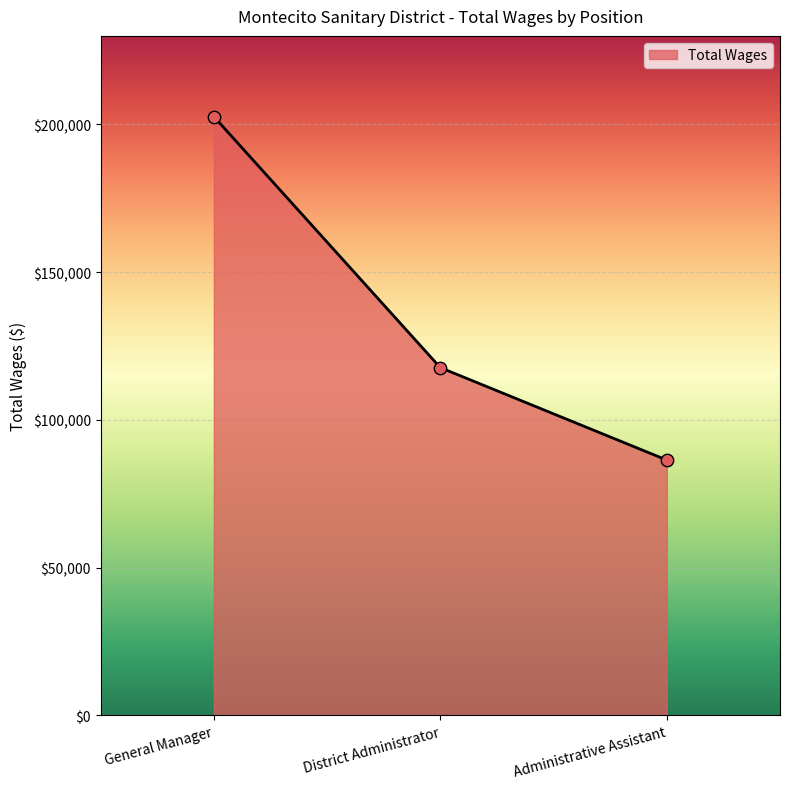

What is the change in value from General Manager to District Administrator?

-84990